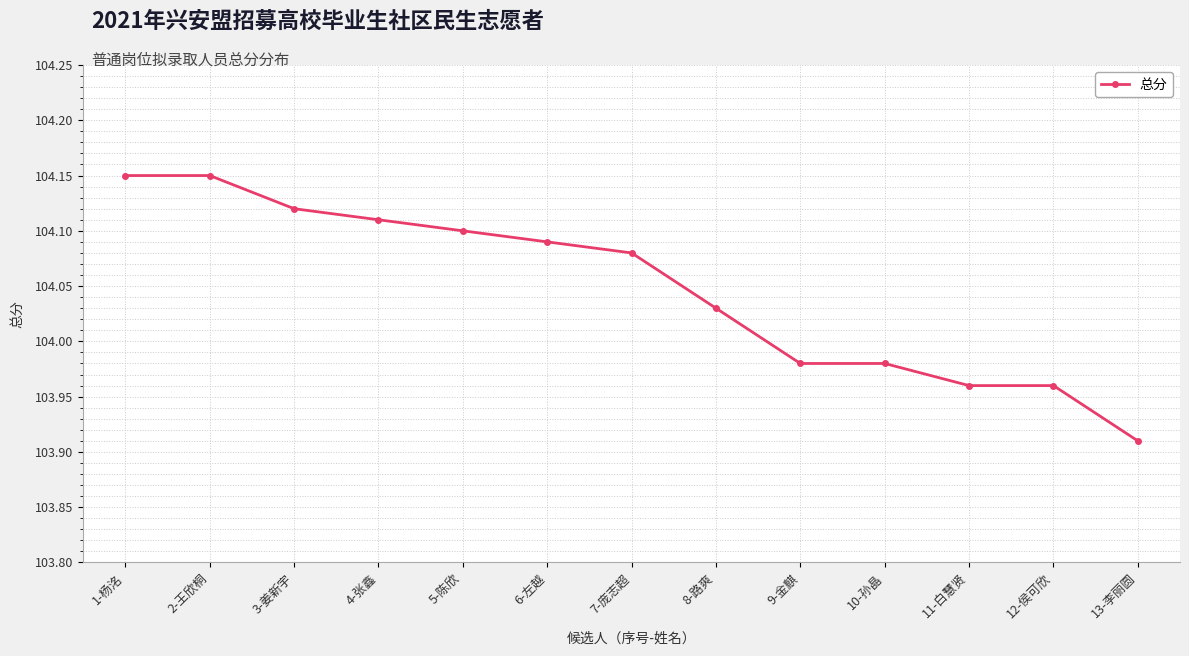

What position from the left is 4-张鑫?

4